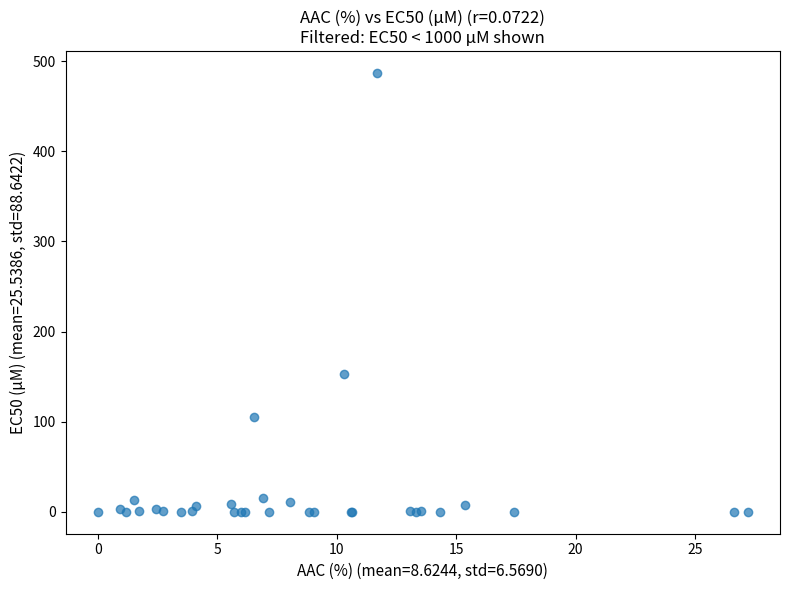

What Y value in the scatter plot is closest to 243?

153.0